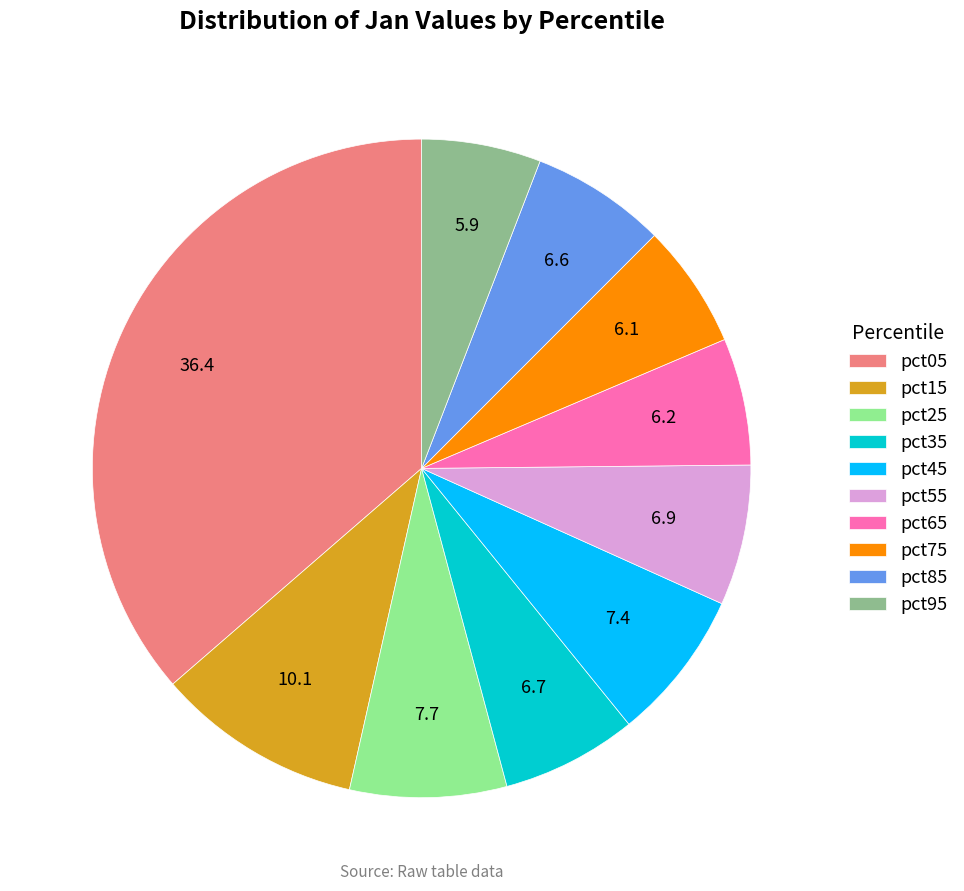

Is the sum of pct45 and pct25 greater than half?

No